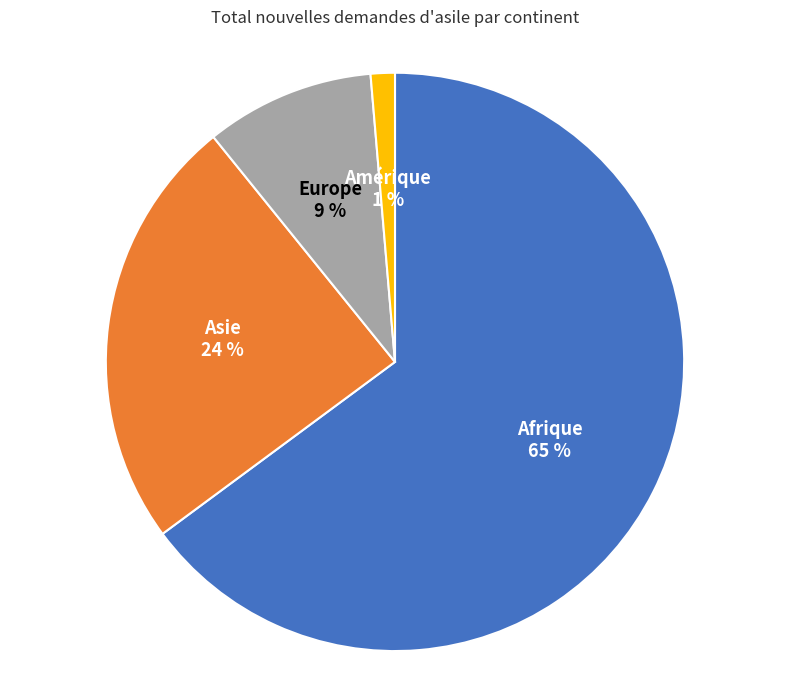

The Afrique slice represents 65% of the pie. True or false?

True